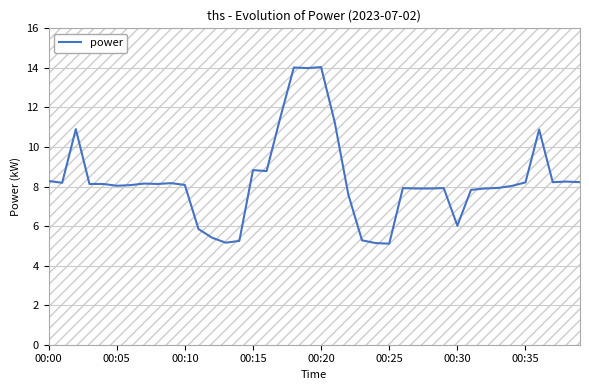

What is the highest value of the power series?

14.0